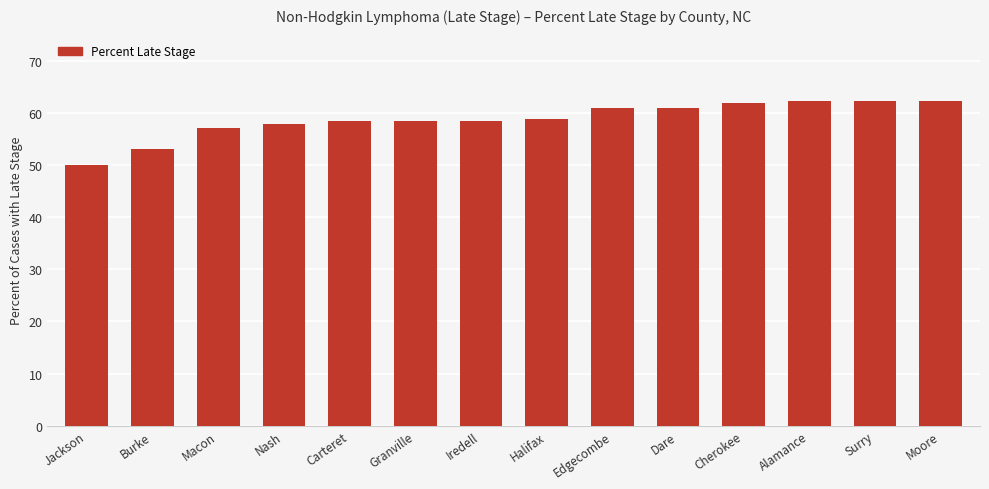

The value at Nash is 40.5. True or false?

False